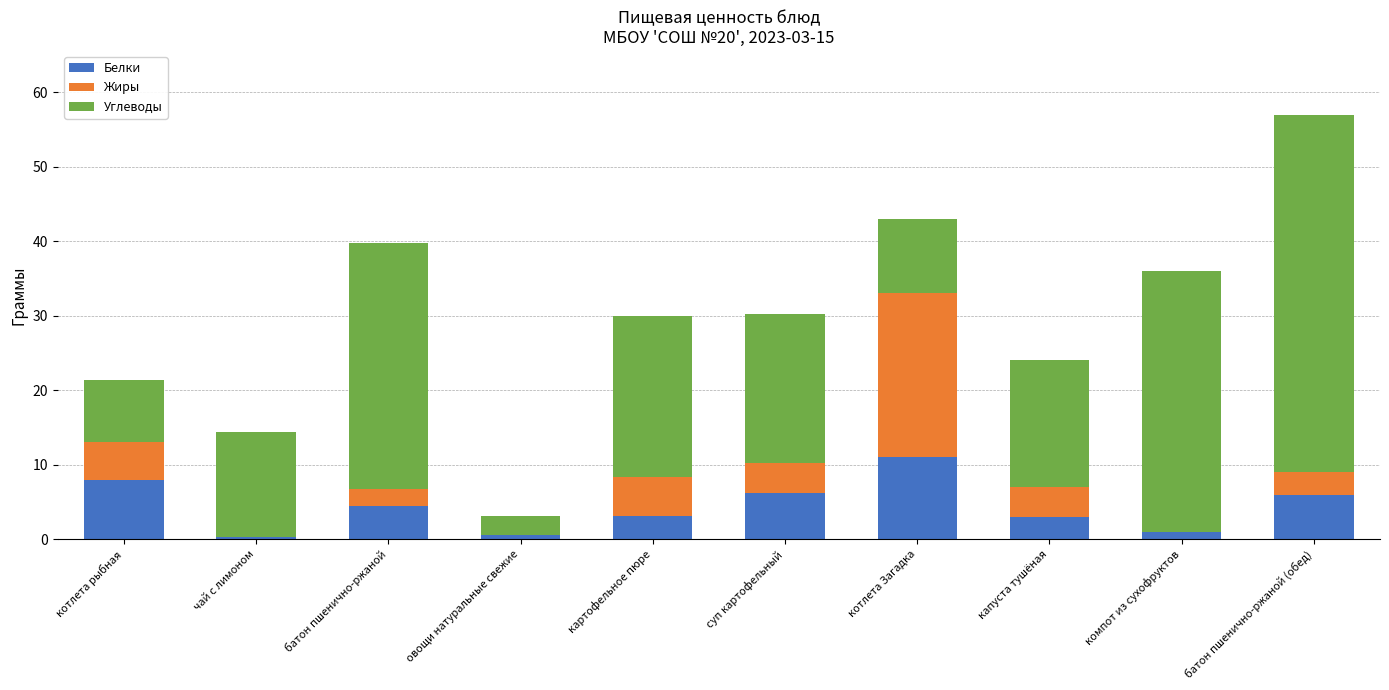

What is the total value across all series at котлета рыбная?

21.4